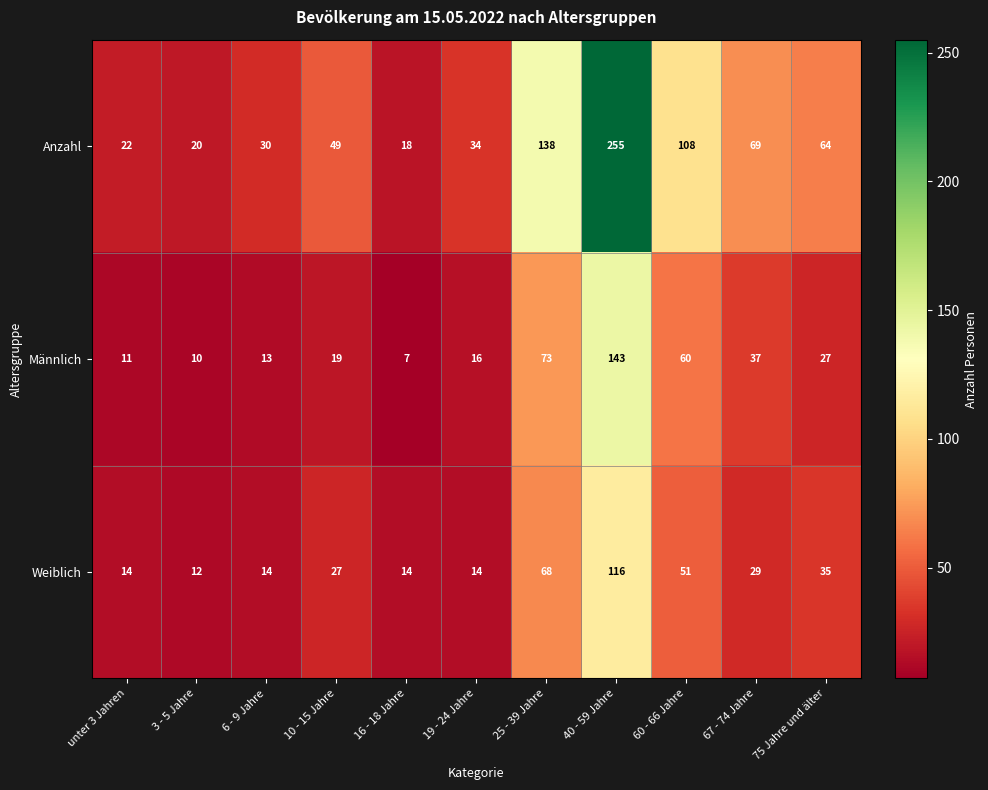

What is the minimum value for Männlich?

7